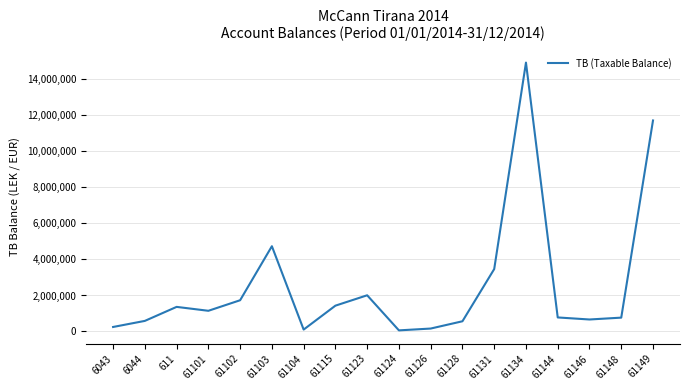

What is the greatest value displayed?

14931158.8